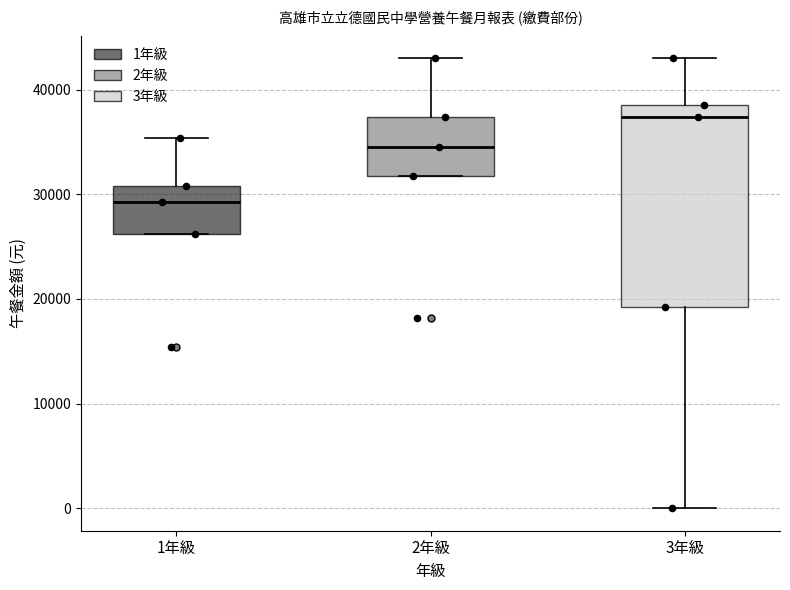

Reading left to right, transcribe this box plot: for each box, give where its median line is, the range the box spans, and where its two whiskers end, as read against the y-axis. The values are not printed on the chart, so give them approximately, as read against the axis.

1年級: median 29000, box 26000 to 31000, whiskers 26000 to 35000
2年級: median 34000, box 32000 to 37000, whiskers 32000 to 43000
3年級: median 37000, box 19000 to 39000, whiskers 0 to 43000